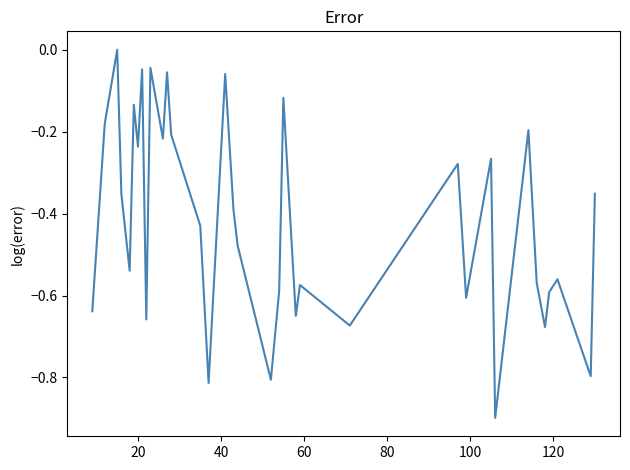

What is the difference between the maximum and minimum values?

0.9